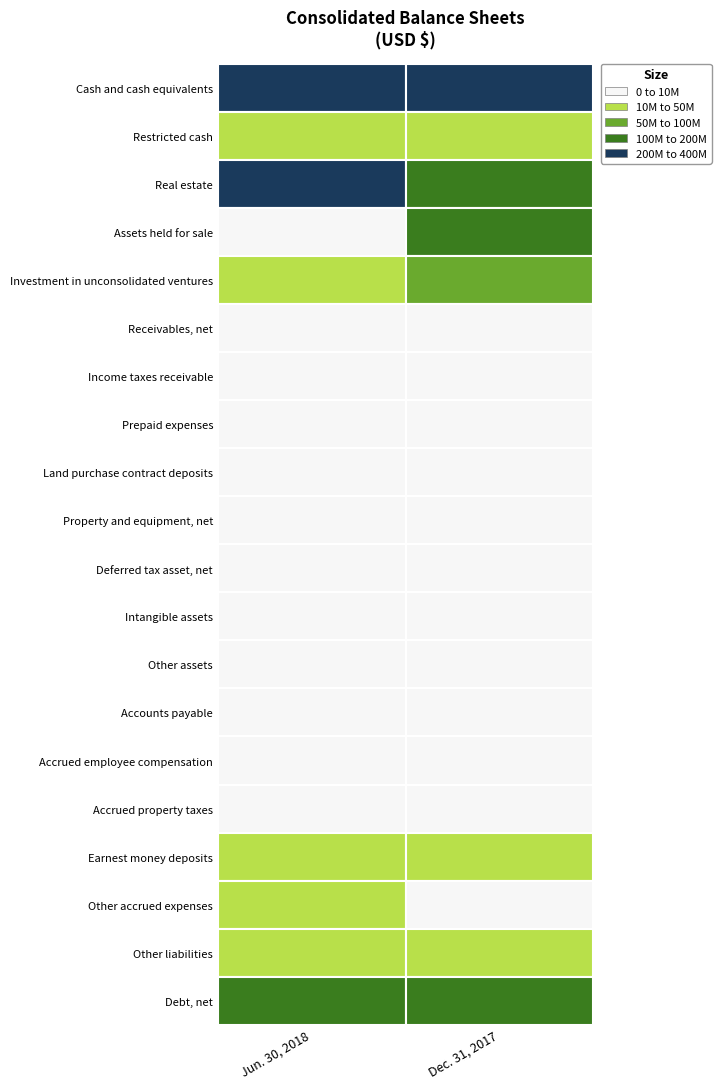

What is the maximum value for Other assets?

2968000